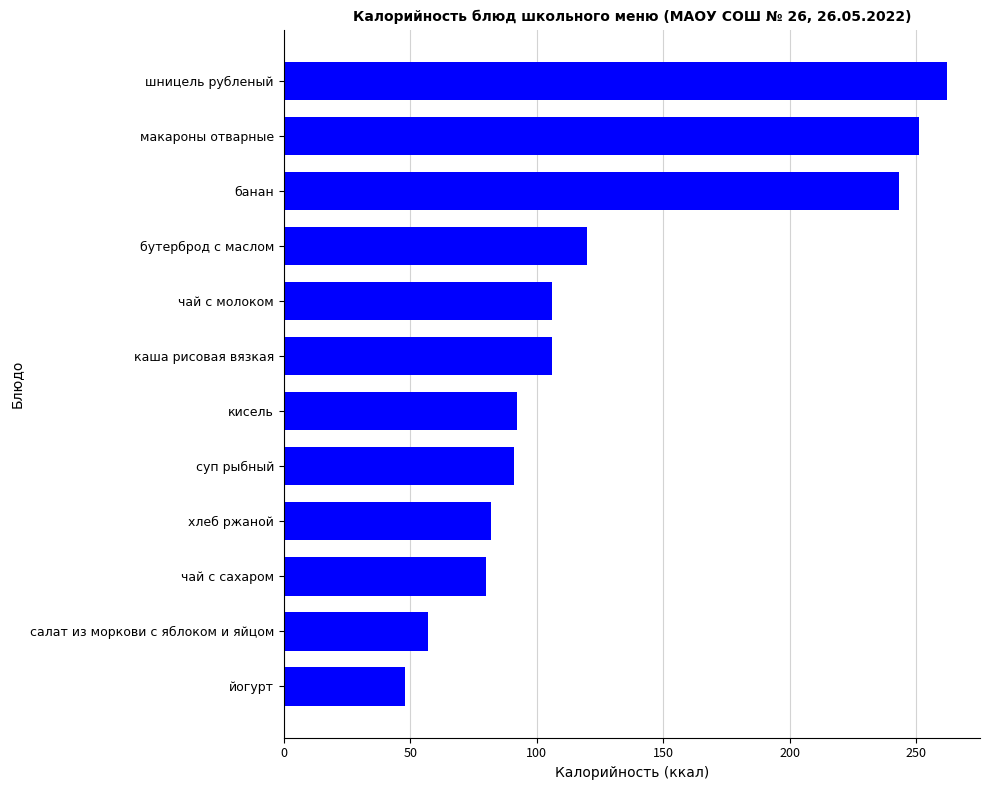

Which category has the highest value across all series?

шницель рубленый